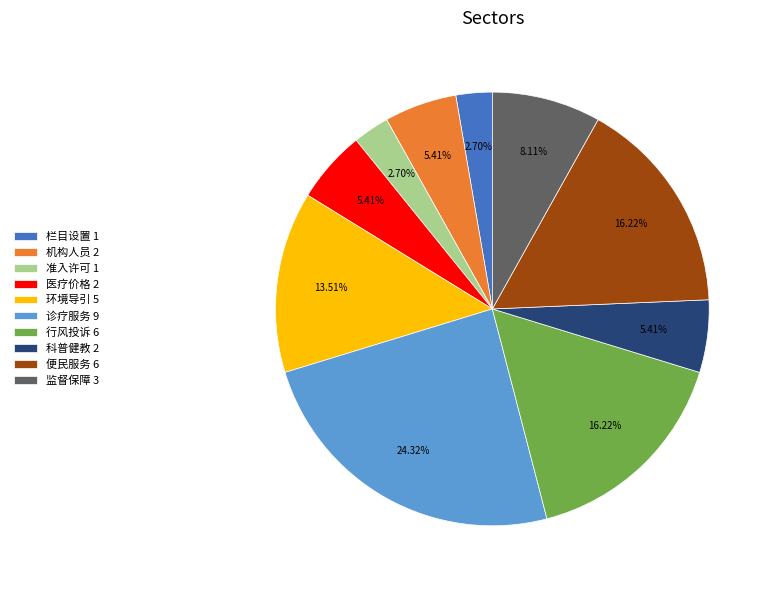

Does any single category account for the majority?

No